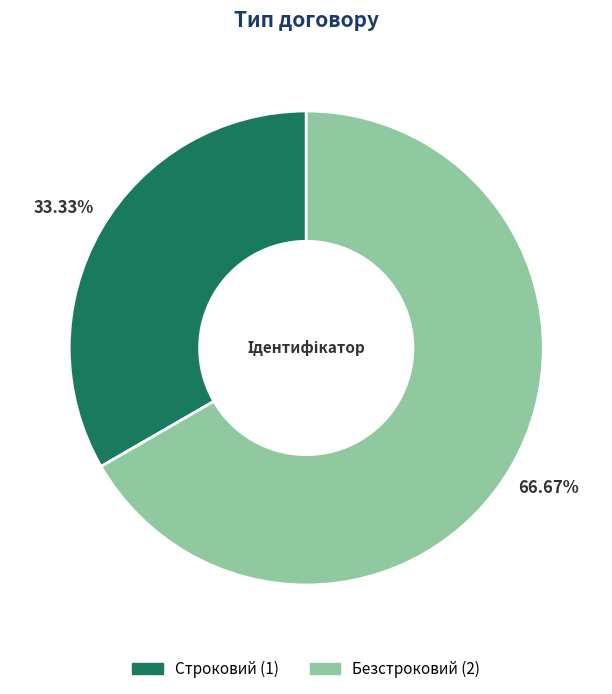

True or false: Строковий accounts for 33% of the total.

True